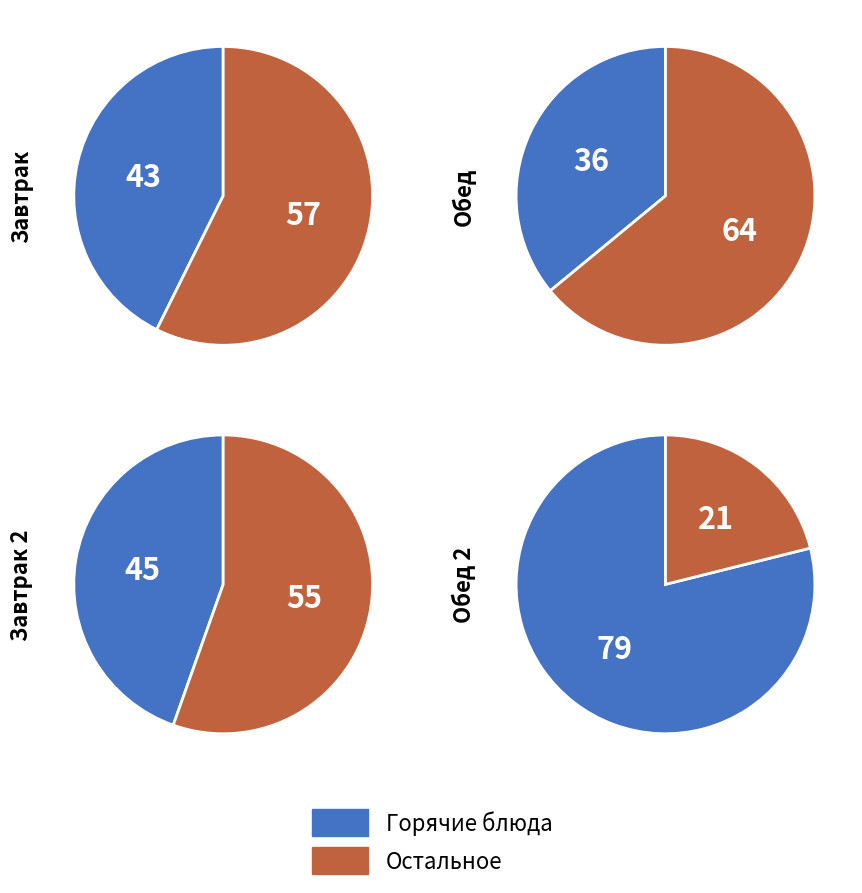

Which category has the biggest portion of the pie?

гор.блюдо